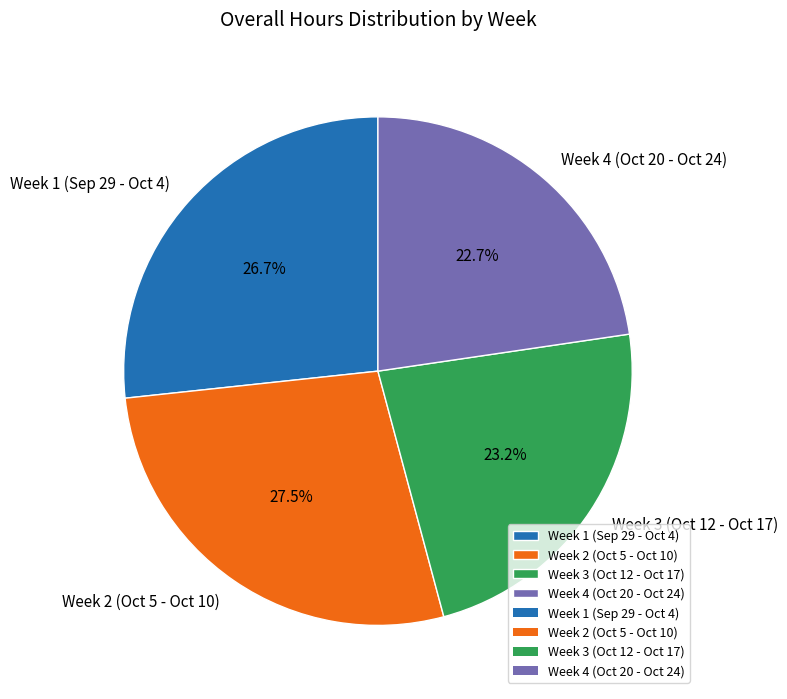

Combined, what portion of the pie is Week 3 (Oct 12 - Oct 17) and Week 1 (Sep 29 - Oct 4)?

49.9%